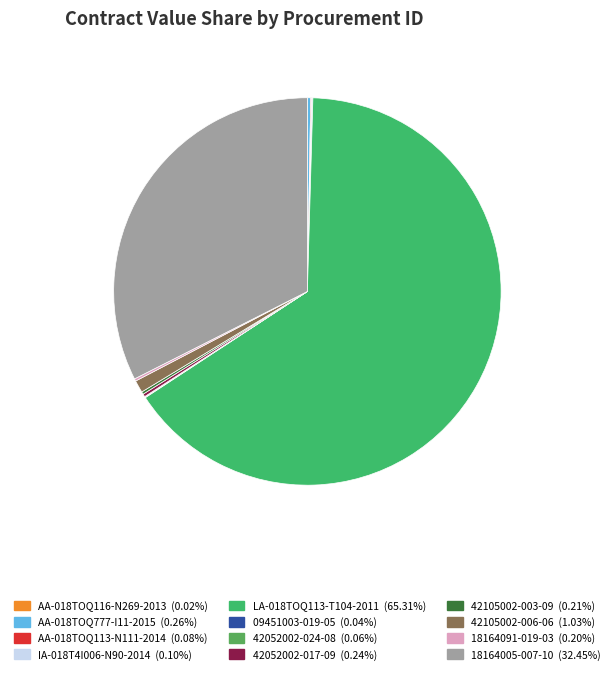

What is the change in value from LA-018TOQ113-T104-2011 to 42052002-017-09?

-45447867.1